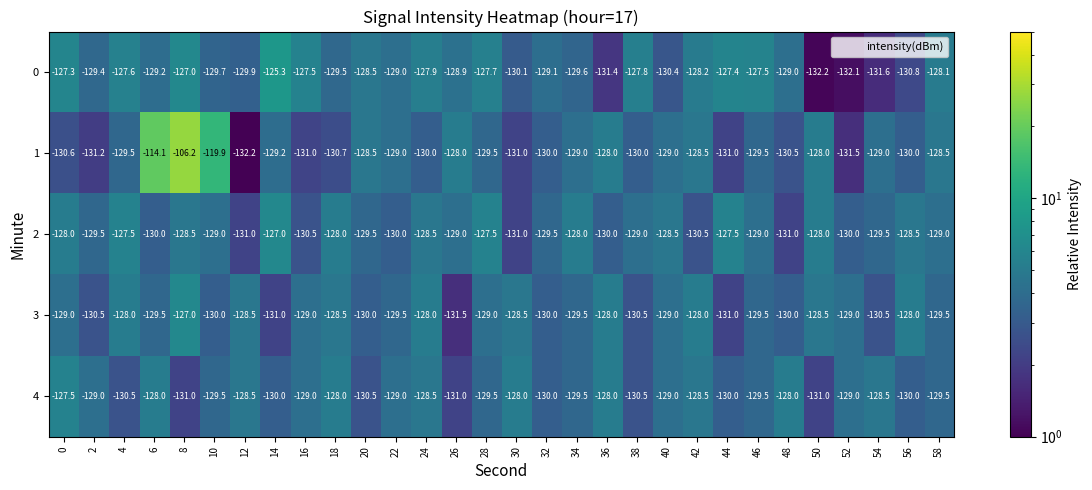

What is the spread (max minus min) of values at 56?

2.8